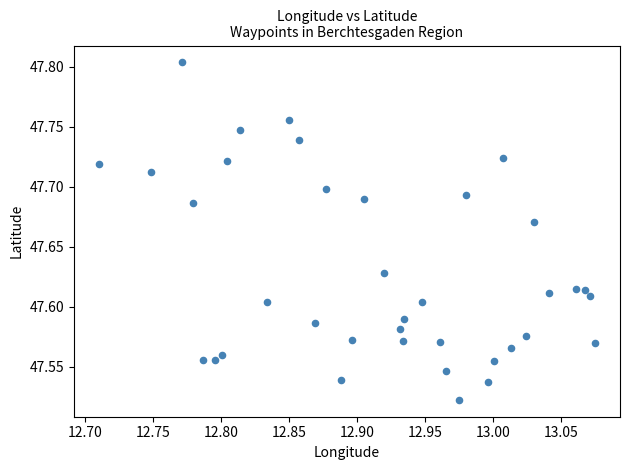

What is the range of X values (max minus min)?

0.4